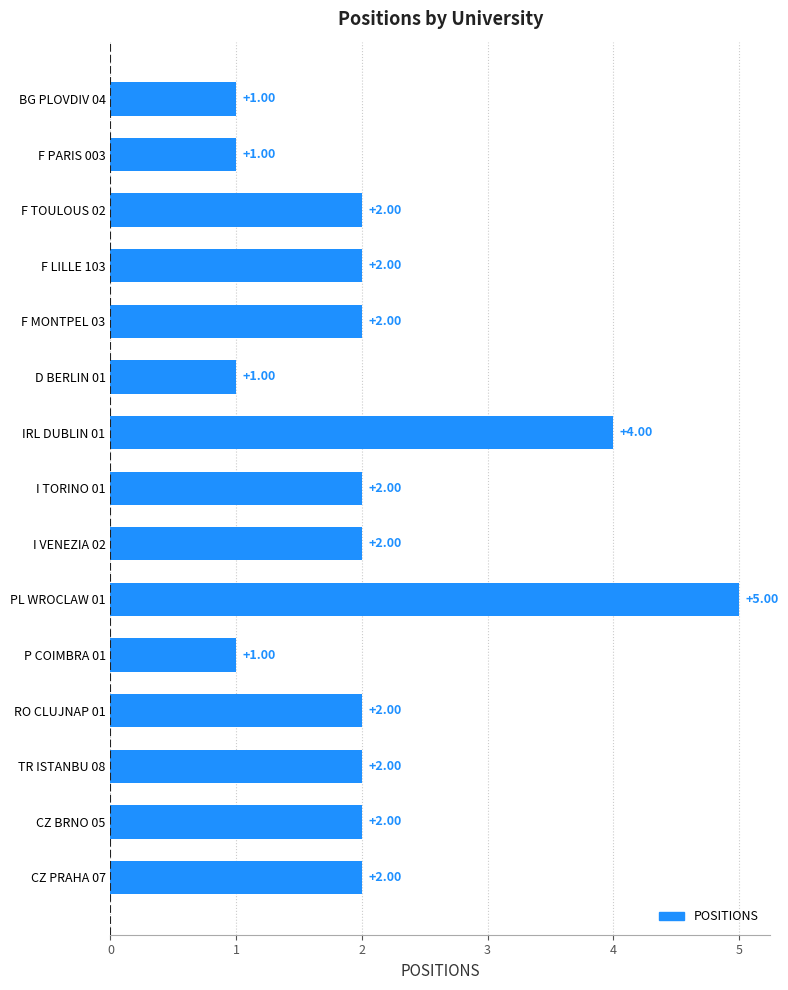

How many categories are shown in the chart?

15